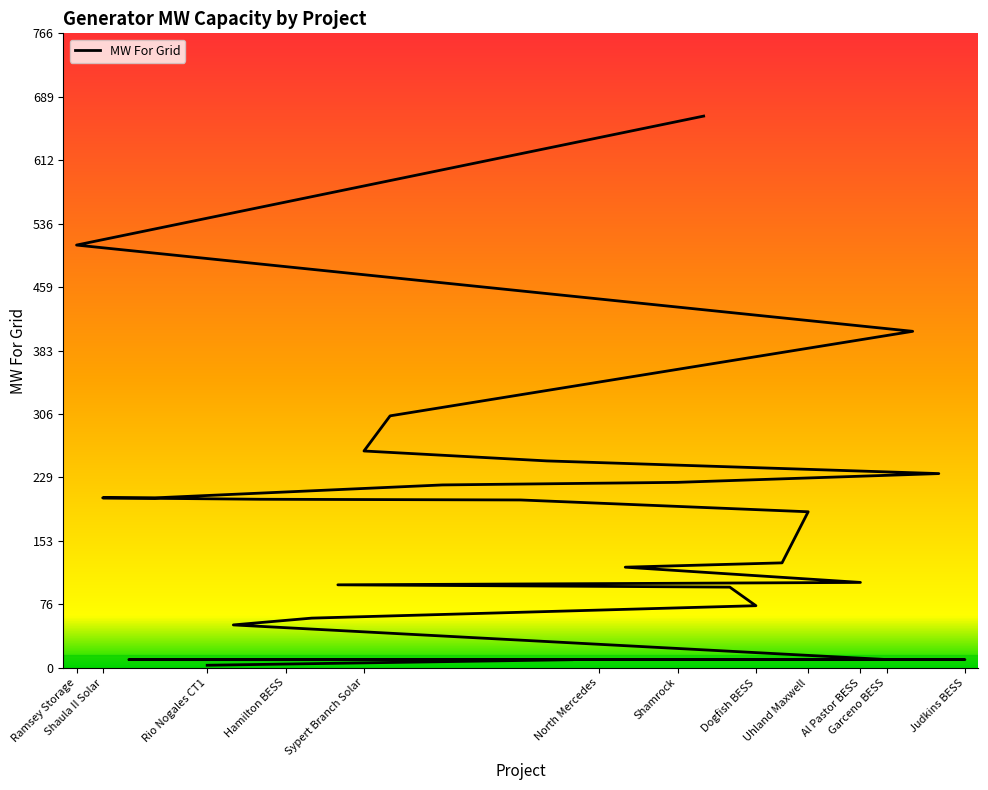

True or false: the data shows 136.7 at Shaula II Solar.

False